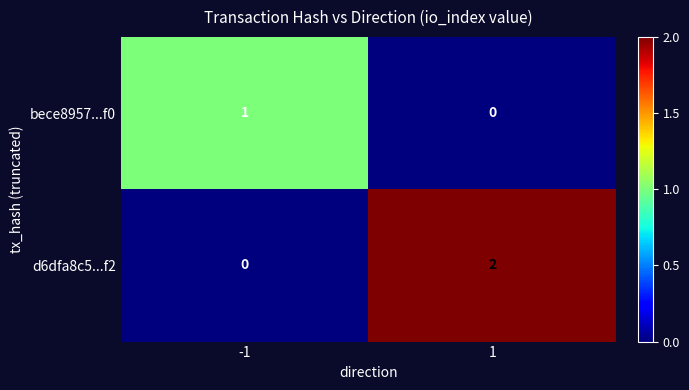

Is it true that d6dfa8c5...f2 equals 0 at -1?

True